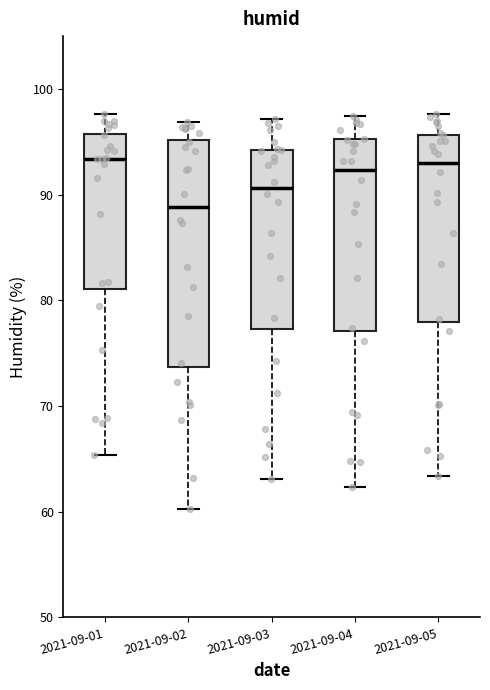

Reading left to right, transcribe this box plot: for each box, give where its median line is, the range the box spans, and where its two whiskers end, as read against the y-axis. The values are not printed on the chart, so give them approximately, as read against the axis.

2021-09-01: median 93, box 81 to 96, whiskers 65 to 98
2021-09-02: median 89, box 74 to 95, whiskers 60 to 97
2021-09-03: median 91, box 77 to 94, whiskers 63 to 97
2021-09-04: median 92, box 77 to 95, whiskers 62 to 97
2021-09-05: median 93, box 78 to 96, whiskers 63 to 98